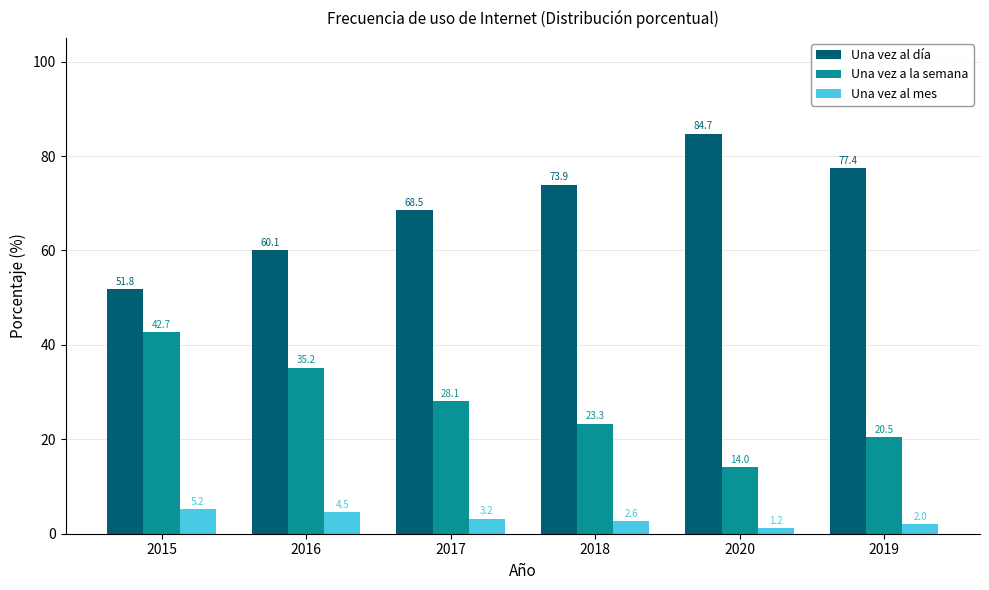

What is the label of the 5th bar from the right?

2016